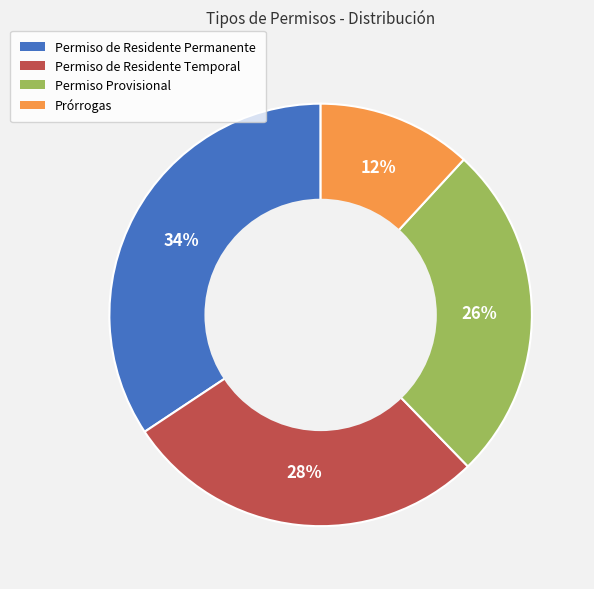

To the nearest percent, what portion does Permiso de Residente Permanente represent?

34%